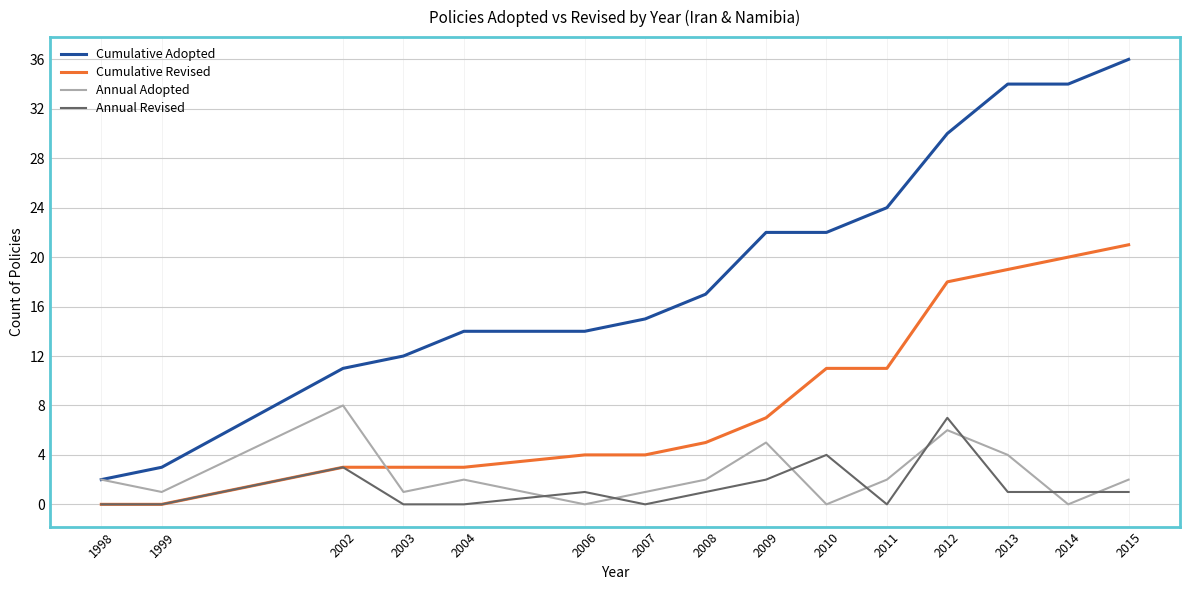

Reading left to right, extract all data points from this chart.

Cumulative Adopted: 1998=2	1999=3	2002=11	2003=12	2004=14	2006=14	2007=15	2008=17	2009=22	2010=22	2011=24	2012=30	2013=34	2014=34	2015=36
Cumulative Revised: 1998=0	1999=0	2002=3	2003=3	2004=3	2006=4	2007=4	2008=5	2009=7	2010=11	2011=11	2012=18	2013=19	2014=20	2015=21
Annual Adopted: 1998=2	1999=1	2002=8	2003=1	2004=2	2006=0	2007=1	2008=2	2009=5	2010=0	2011=2	2012=6	2013=4	2014=0	2015=2
Annual Revised: 1998=0	1999=0	2002=3	2003=0	2004=0	2006=1	2007=0	2008=1	2009=2	2010=4	2011=0	2012=7	2013=1	2014=1	2015=1